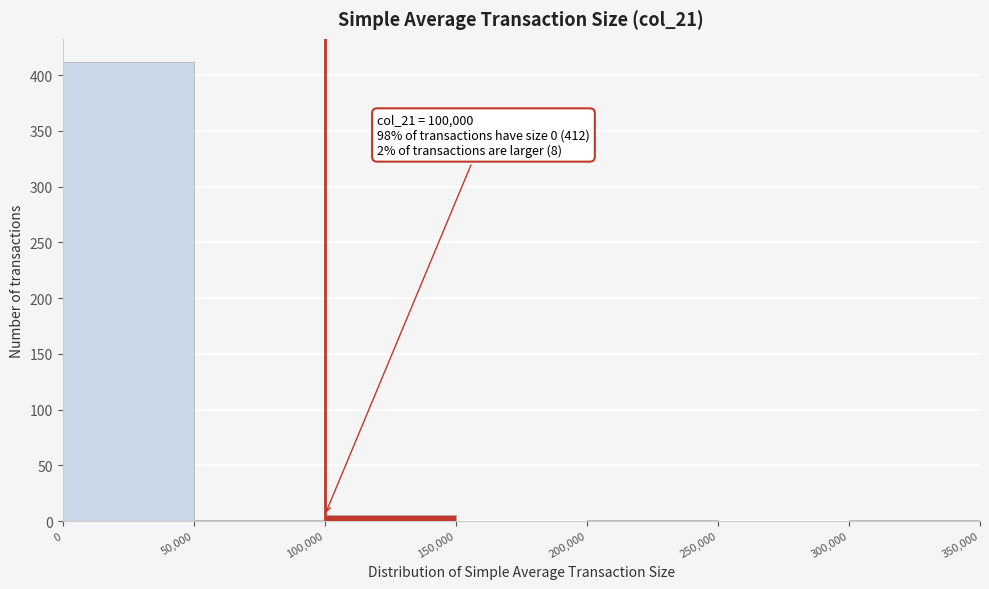

Which range on the x-axis has the tallest bar?

0 to 50,000